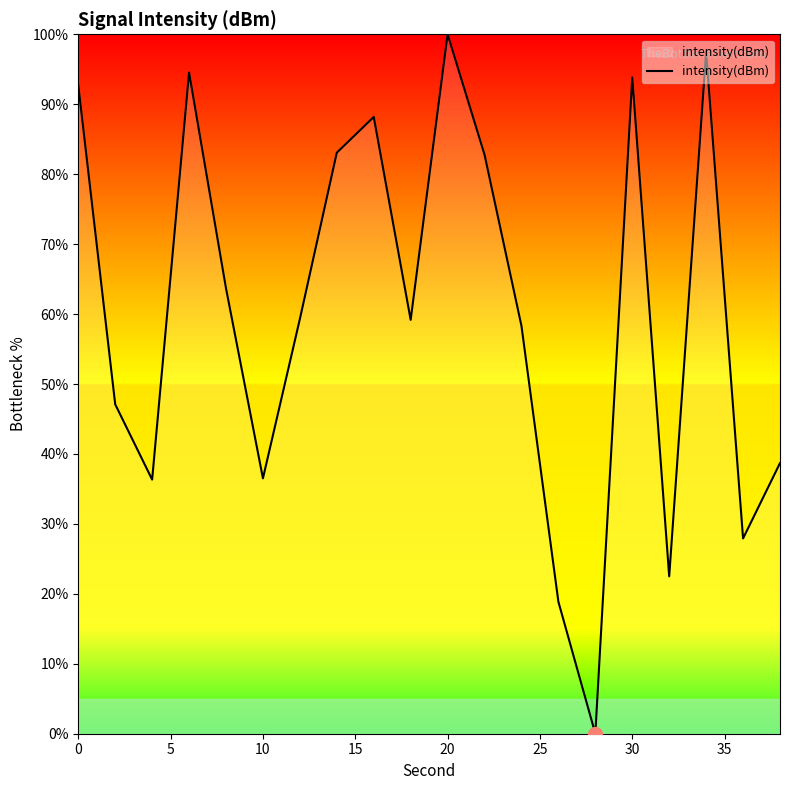

What is the greatest value displayed?

100.0